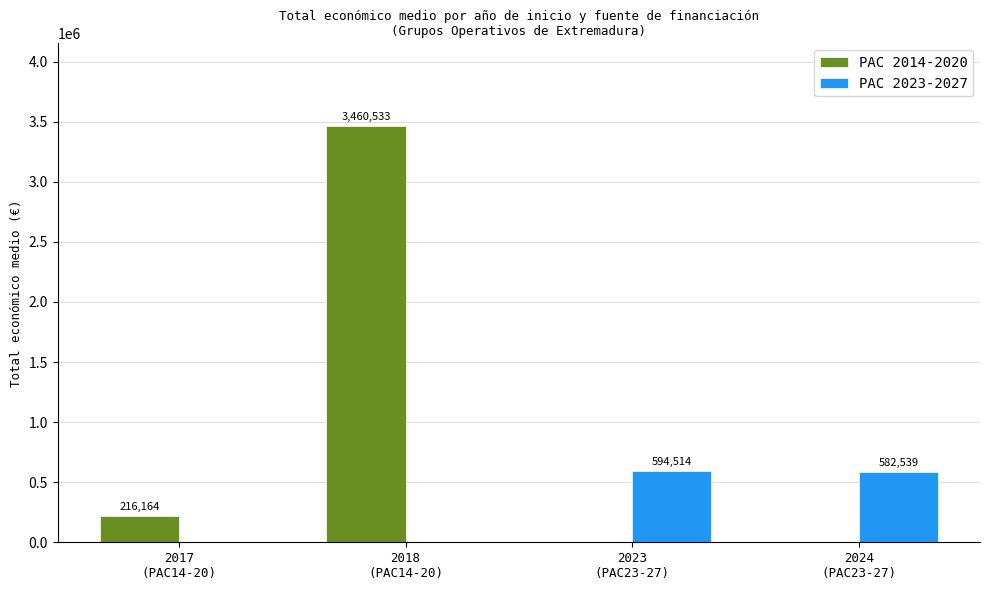

What is the maximum value shown in the chart?

3460533.5